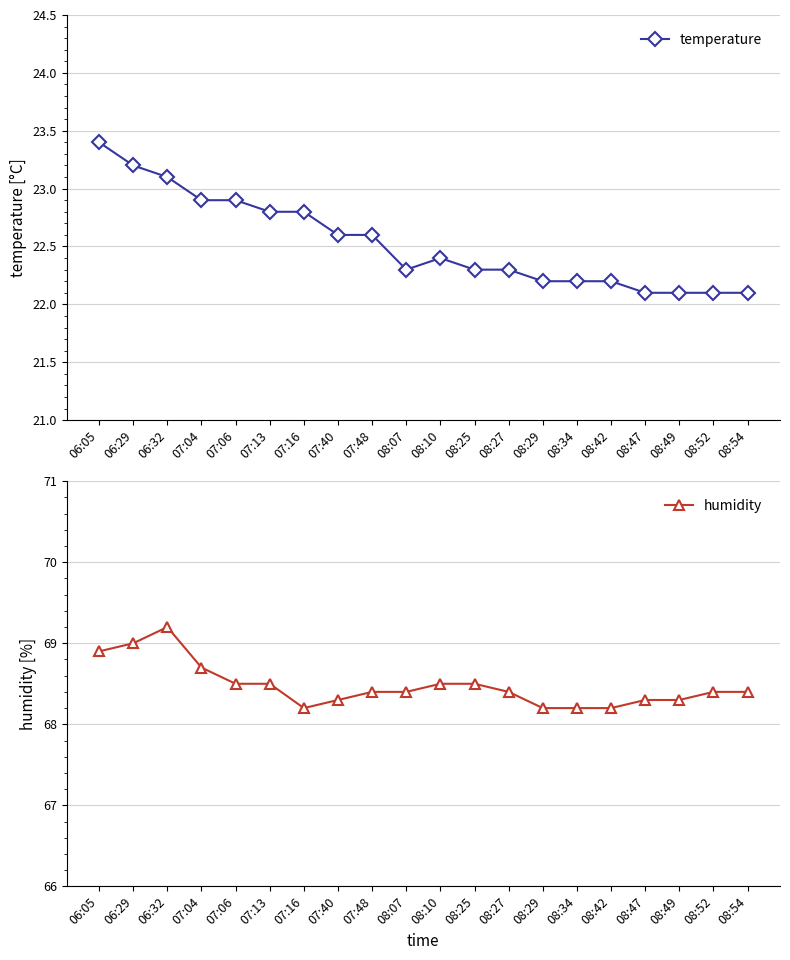

Which series changed the most between 07:06 and 08:07?

temperature